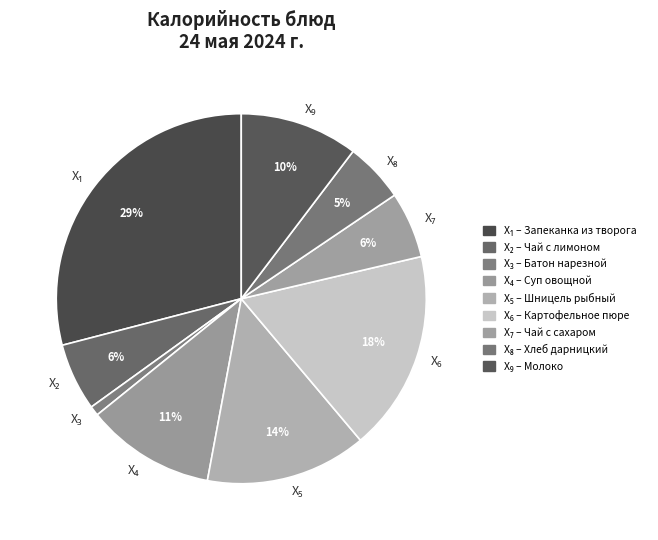

To the nearest percent, what is the average slice percentage?

11%